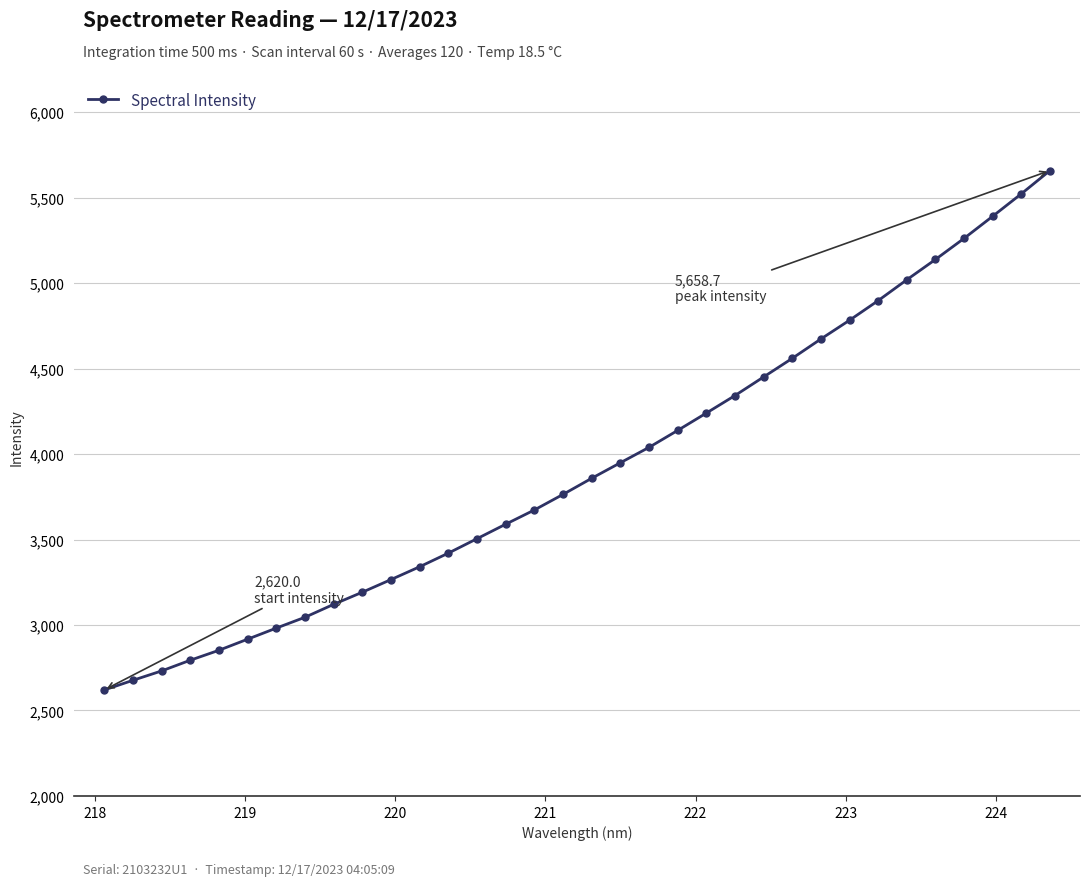

What is the minimum value shown in the chart?

2620.0